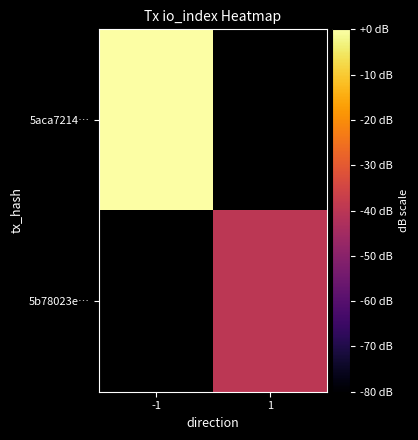

Between 1 and -1, which is larger?

-1